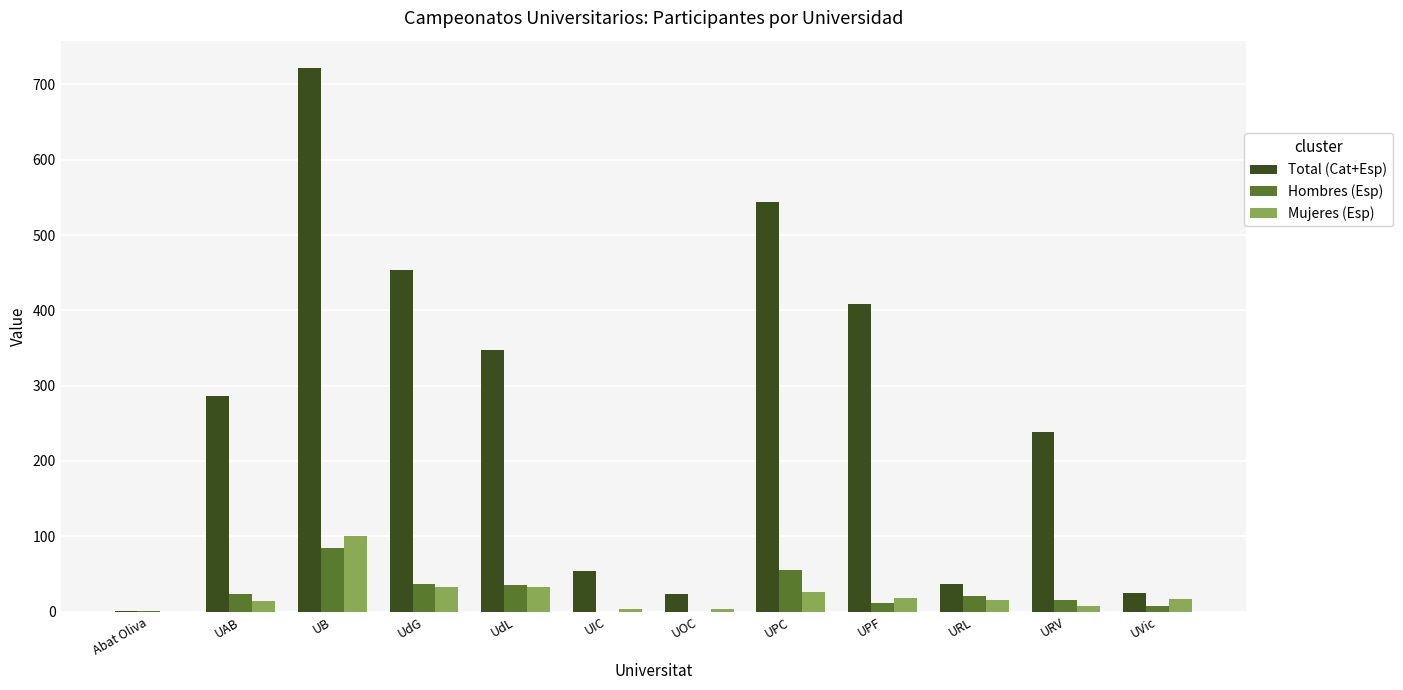

Count the number of data series in this chart.

3